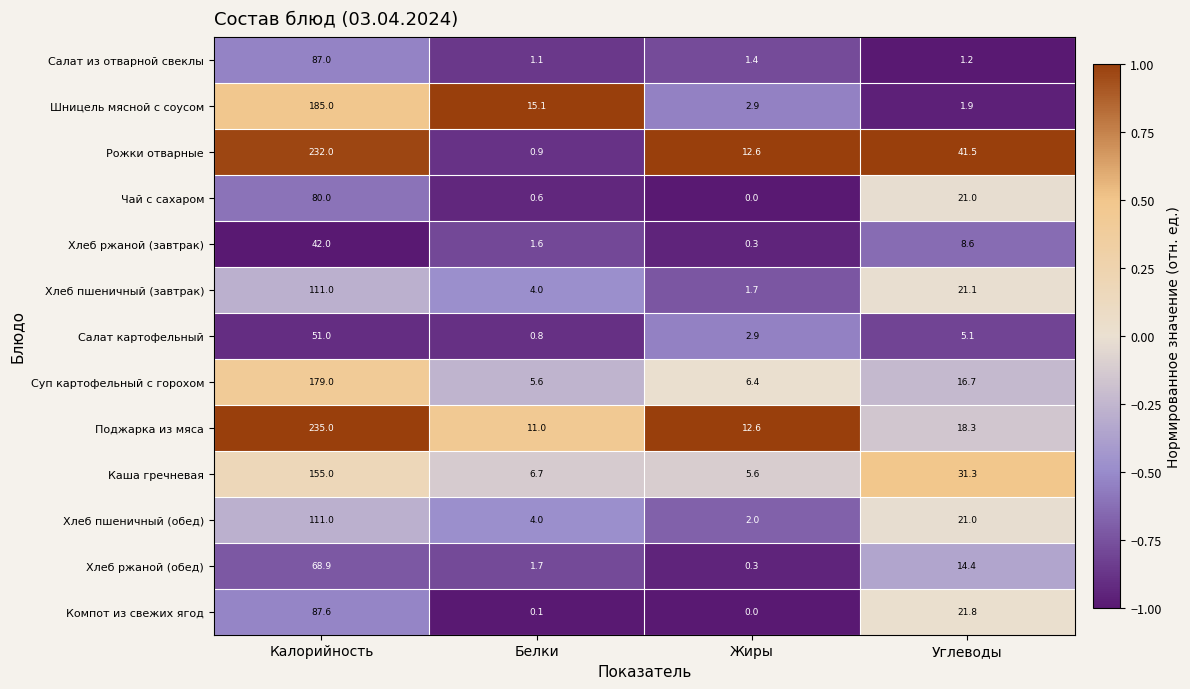

What is the total value across all series at Углеводы?

223.9